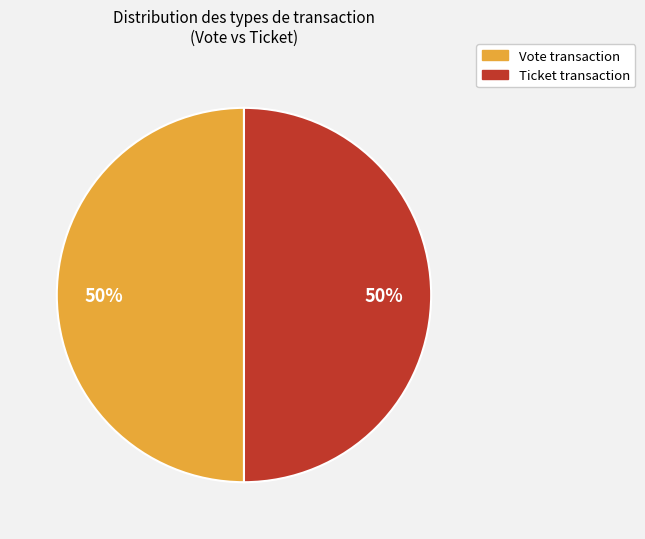

How many slices are in this pie chart?

2